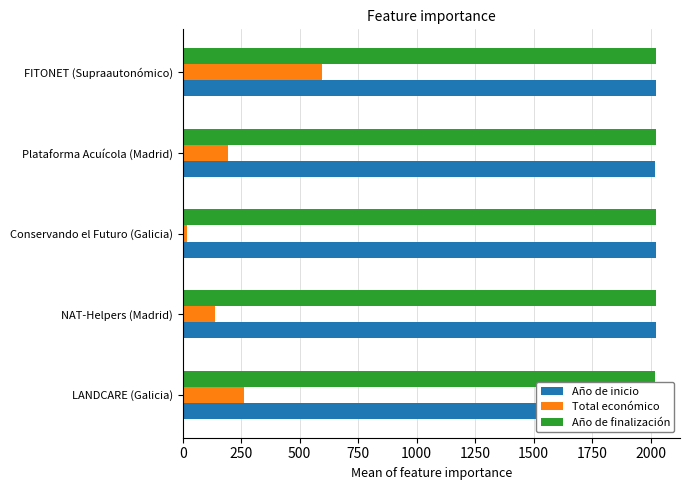

Which series has the largest total across all categories?

Año de finalización